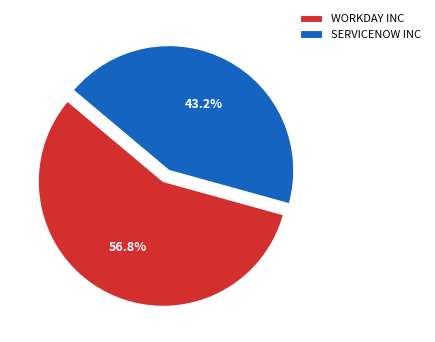

Do WORKDAY INC and SERVICENOW INC together represent more than half of the pie?

Yes